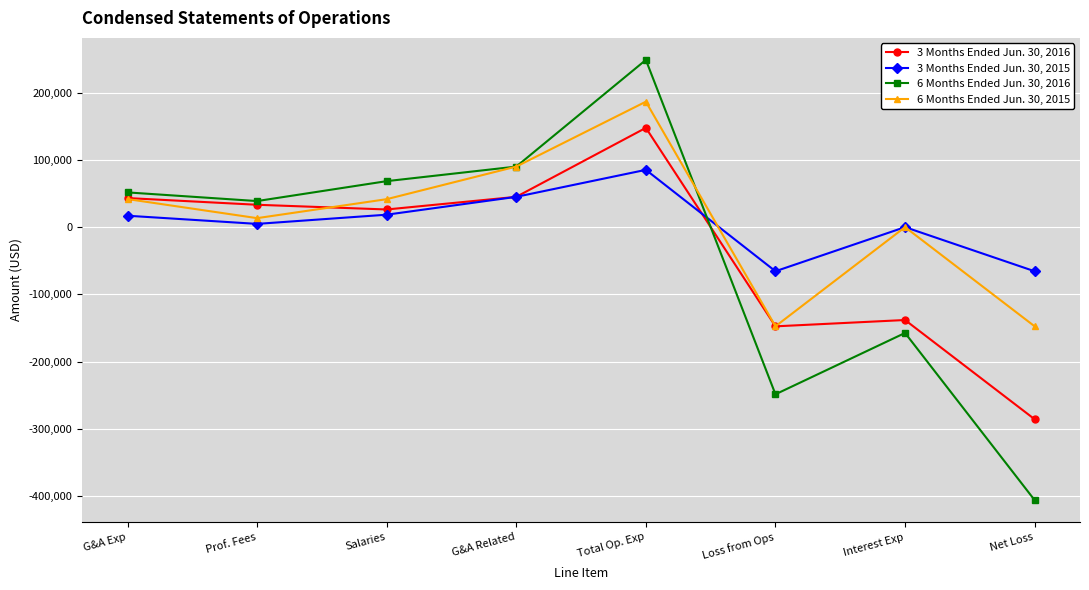

What is the value of the 6 Months Ended Jun. 30, 2015 point at the 4th from the left?

90000